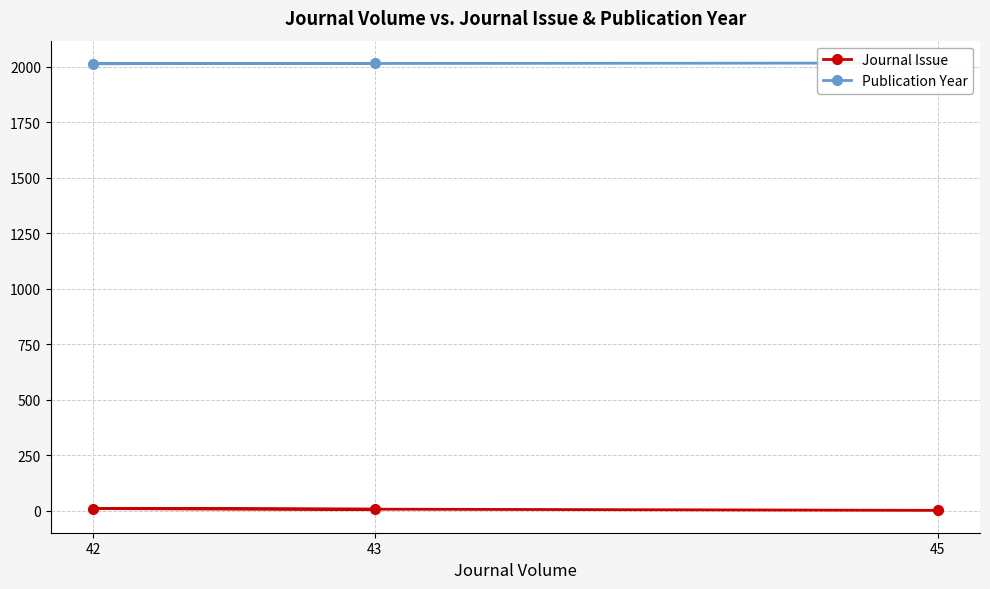

What is the value of the Journal Issue point at the 2nd from the left?

7